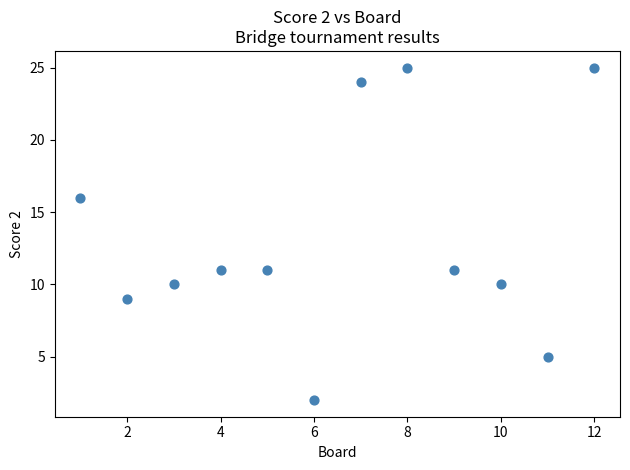

What is the range of X values (max minus min)?

11